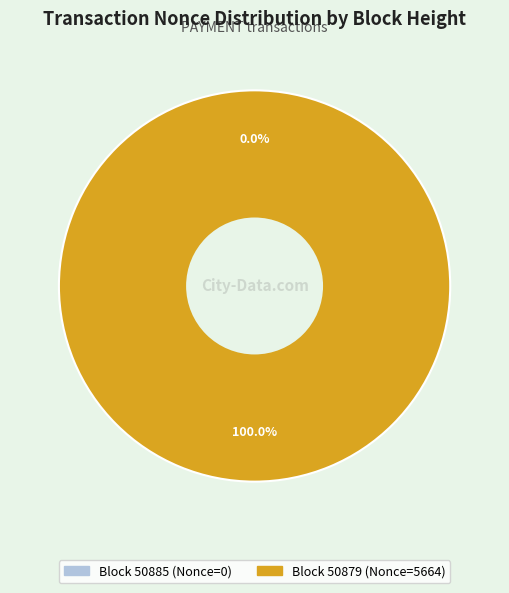

Between 50879 and 50885, which is larger?

50879